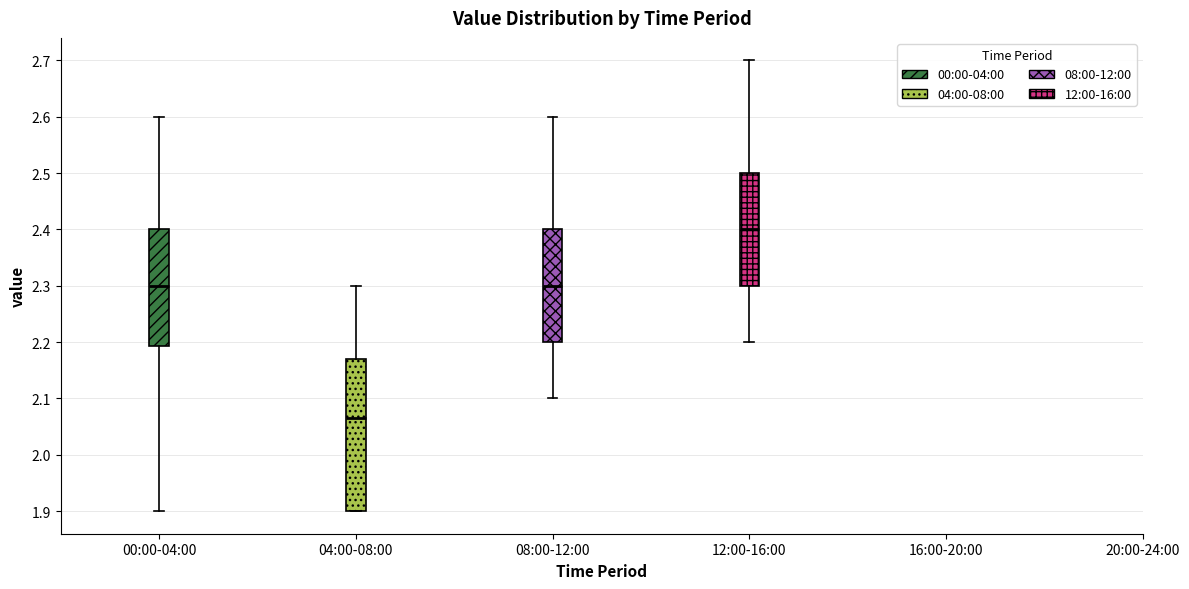

Which box has the lowest median line?

04:00-08:00